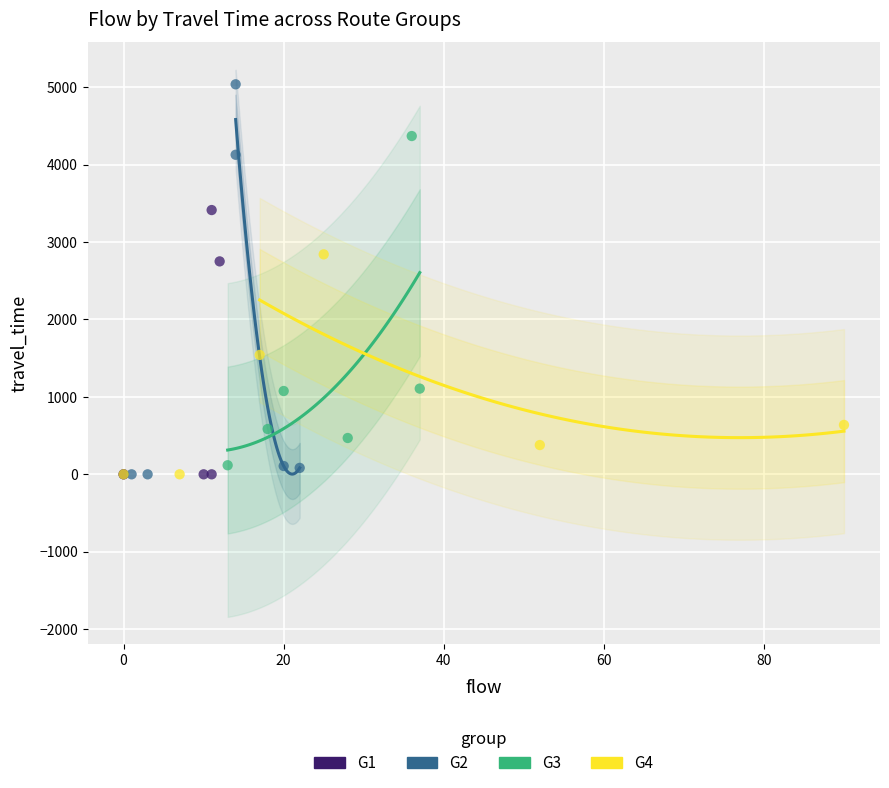

Which series has the largest Y range (max minus min)?

G2